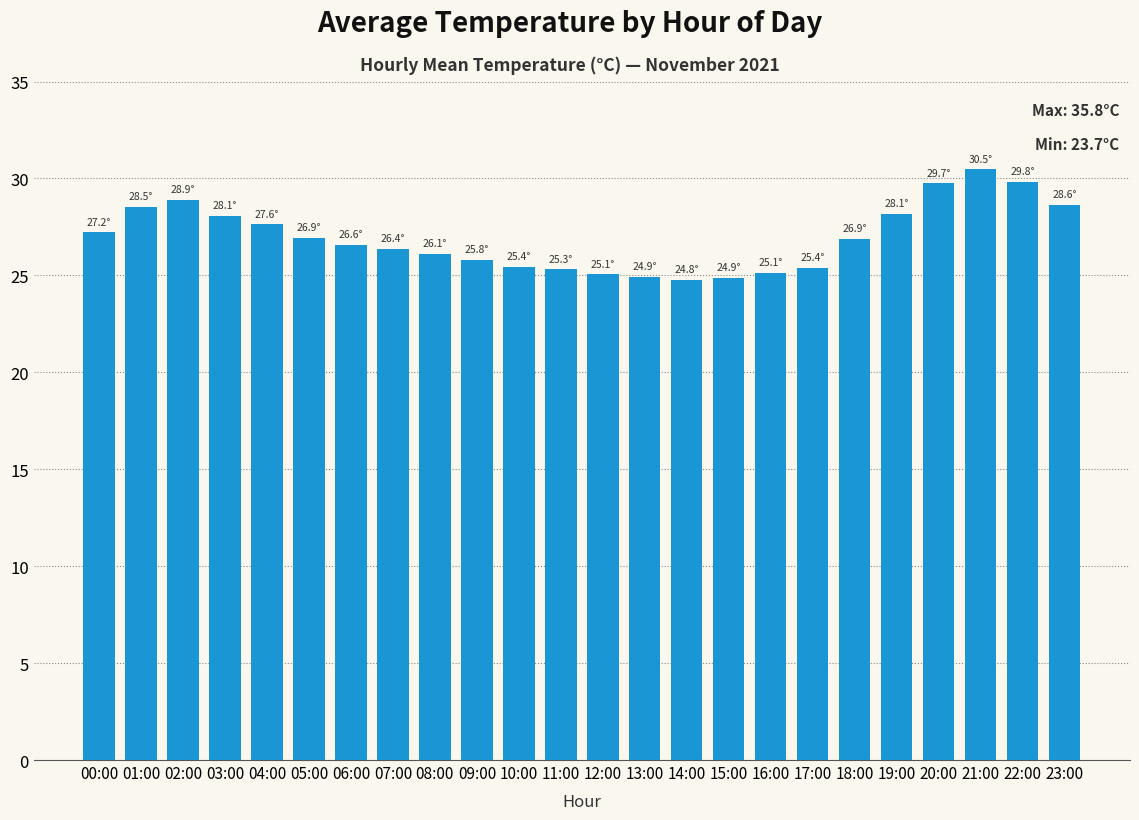

Which label corresponds to the largest value in the chart?

21:00